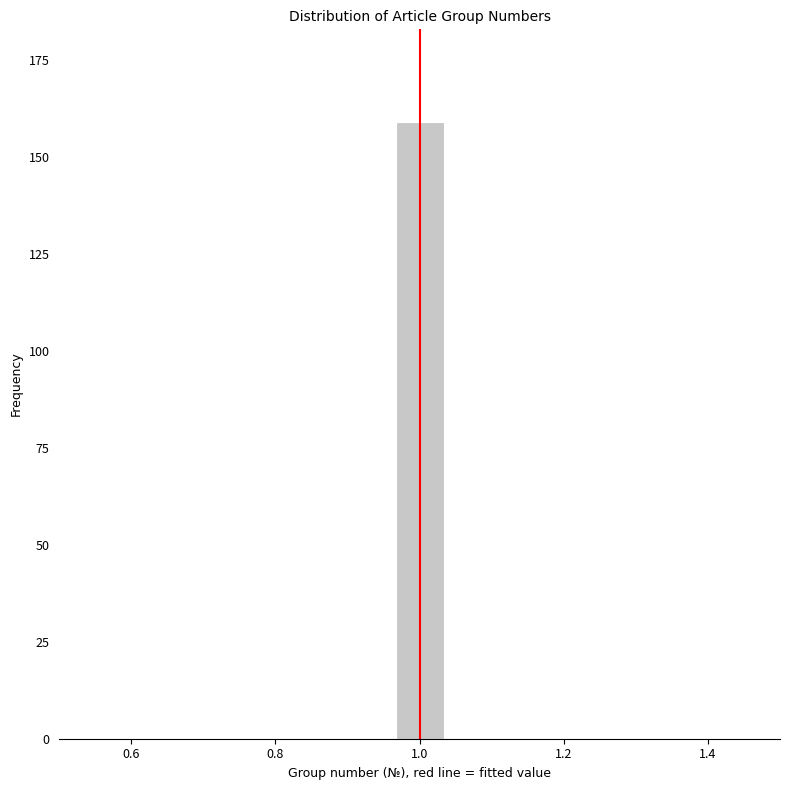

Around what value on the x-axis is the tallest bar? Give the approximate position of its centre, as read against the axis.

1.00